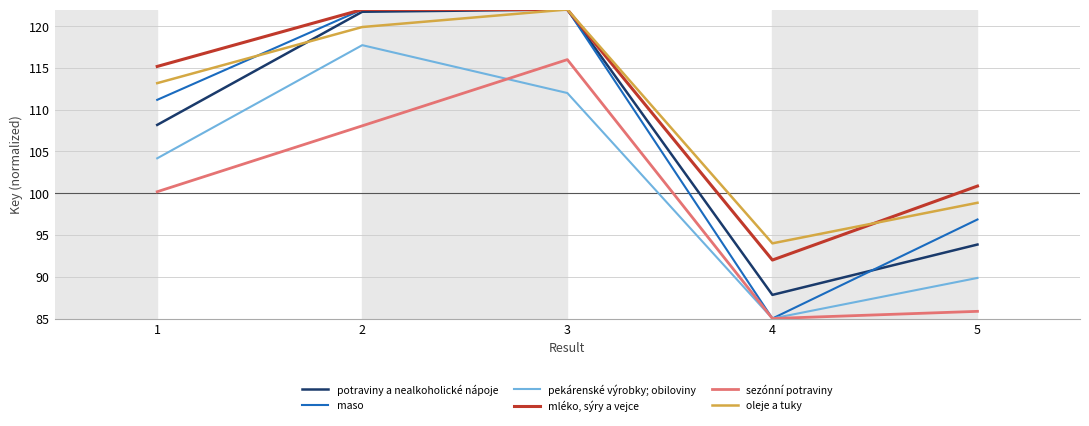

What is the difference between the highest and lowest values at 5?

15.0